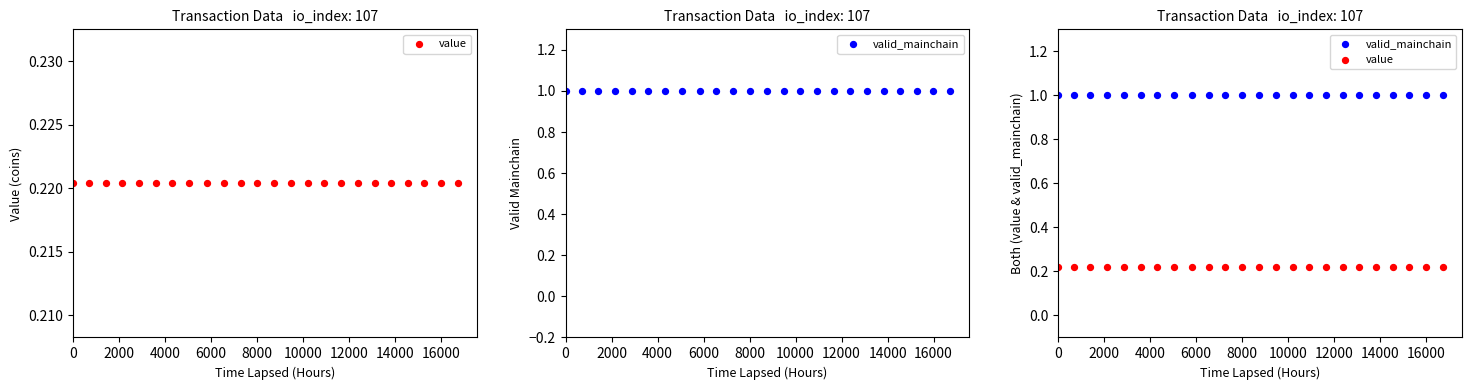

Which series has the largest Y range (max minus min)?

value